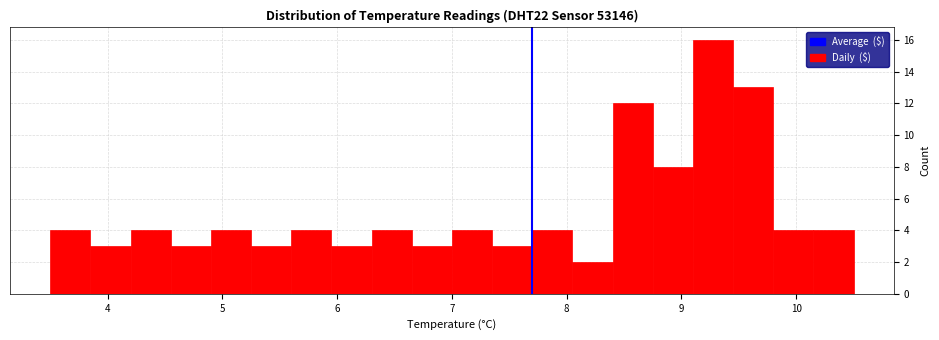

Read against the x-axis, roughly where is the centre of the tallest bar?

9.3